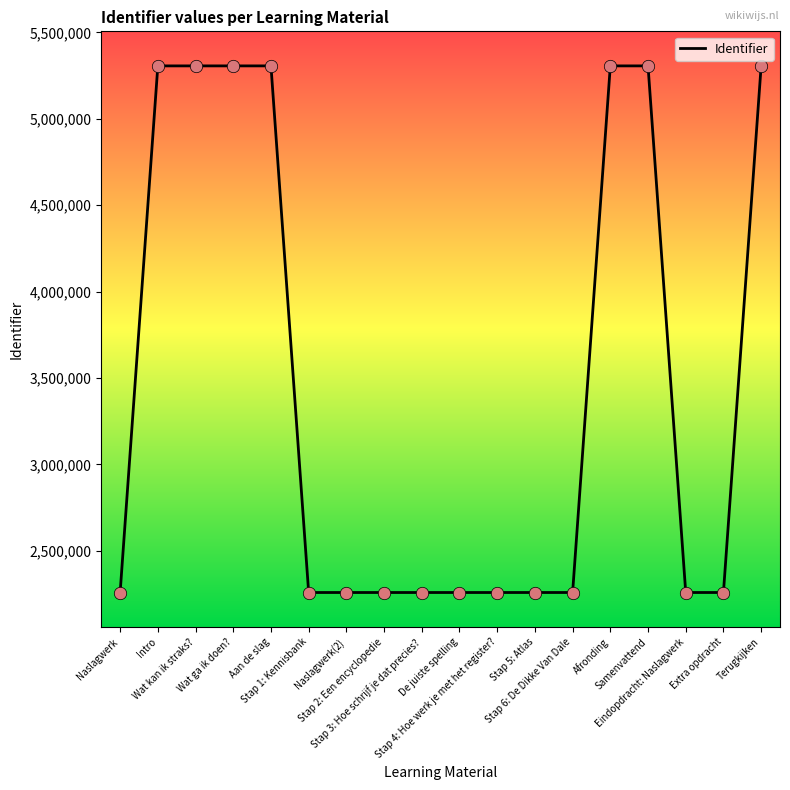

Approximately how many times larger is the value at Aan de slag compared to Terugkijken?

1.0